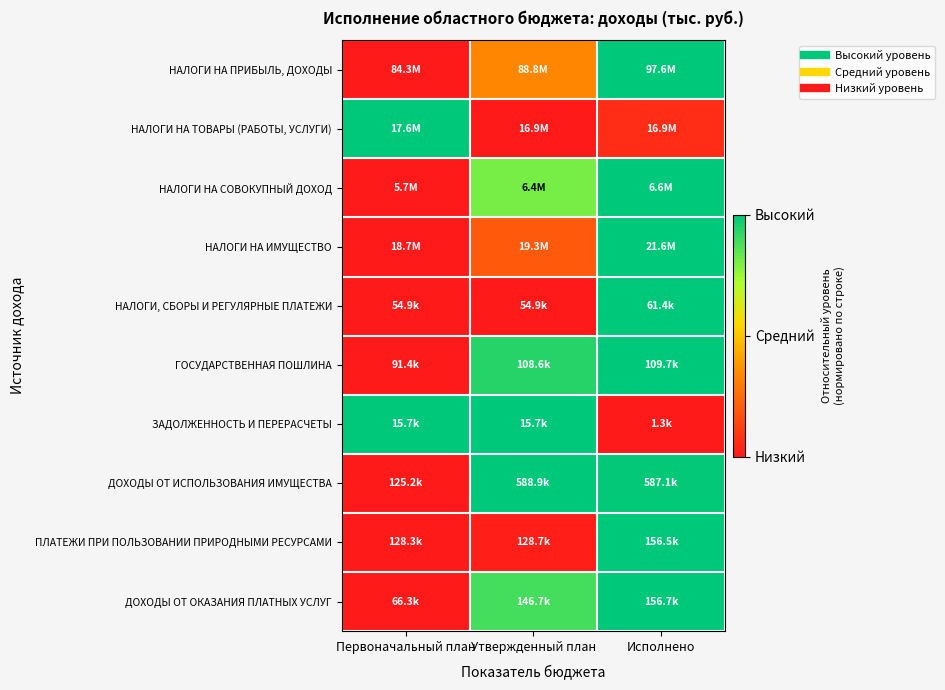

What is the difference between the highest and lowest values at Исполнено?

1.0